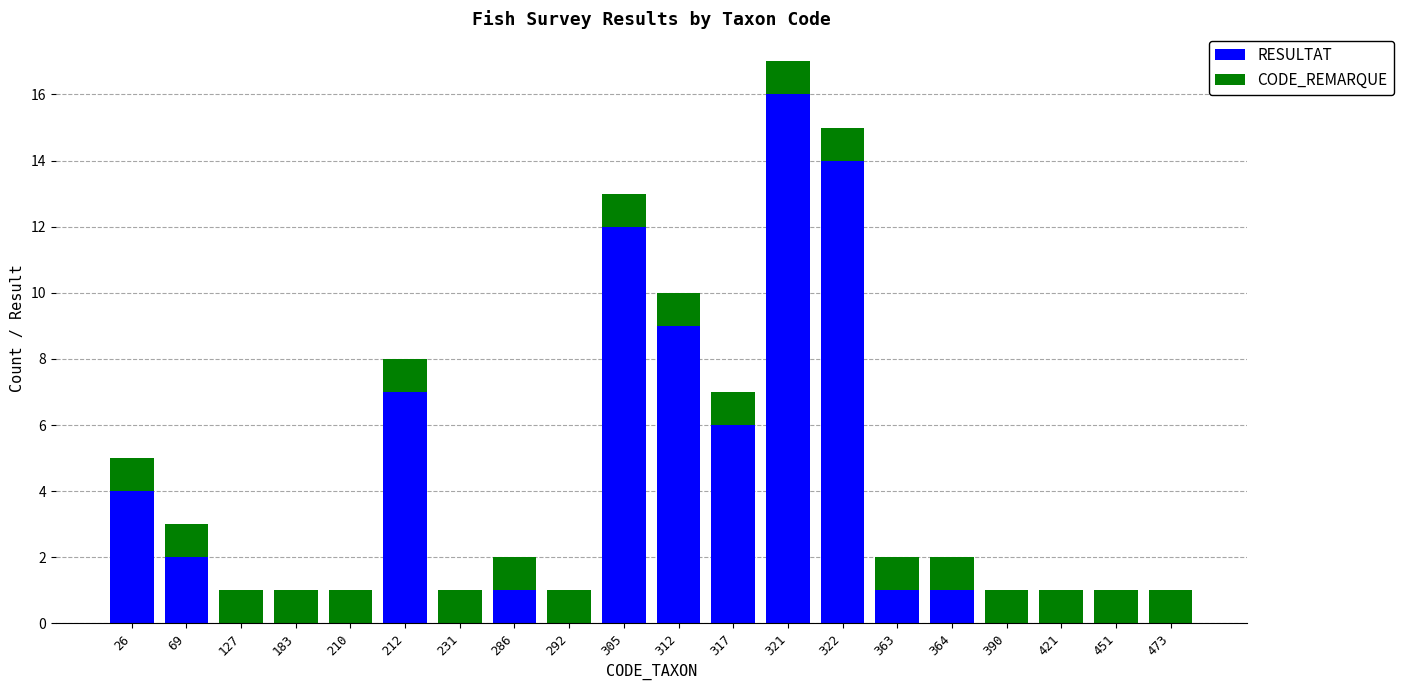

Which category has the highest value in the RESULTAT series?

321